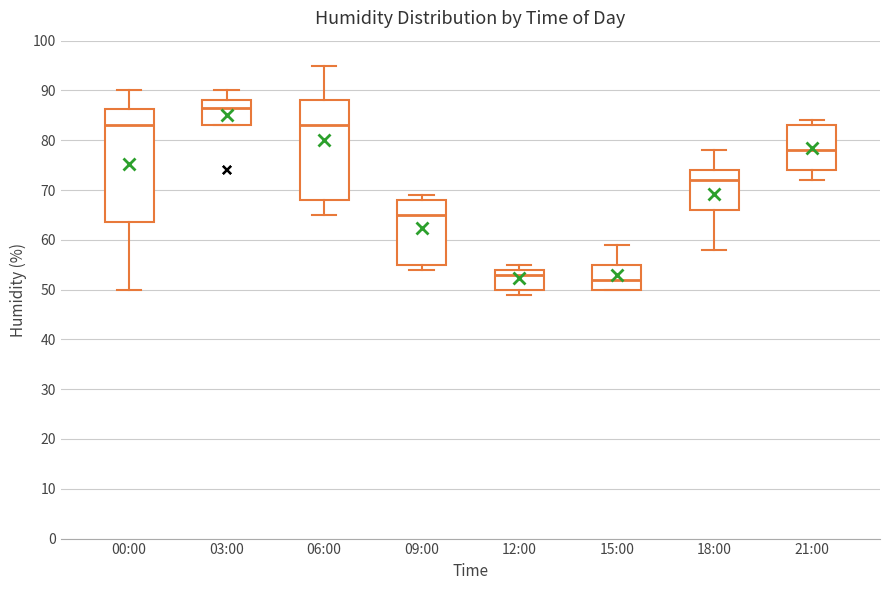

Which box has the lowest median line?

15:00